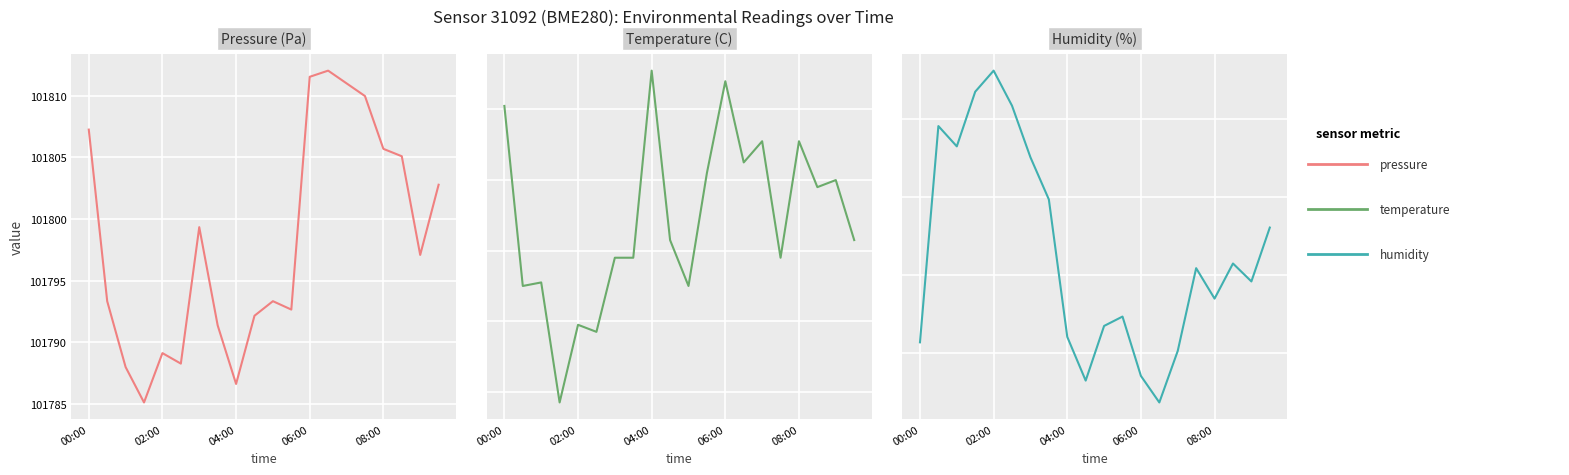

What are all the series names shown in the legend?

pressure, temperature, humidity